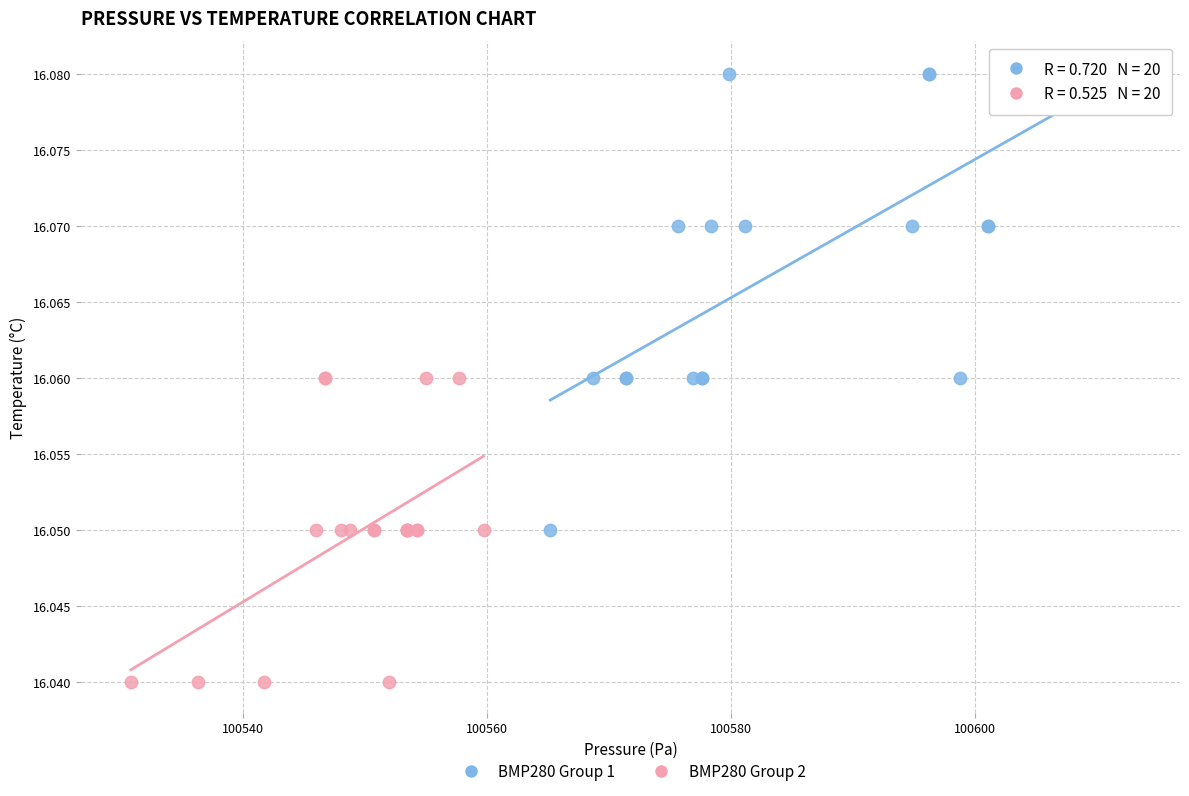

Which series contains the highest Y value?

BMP280 Group 1